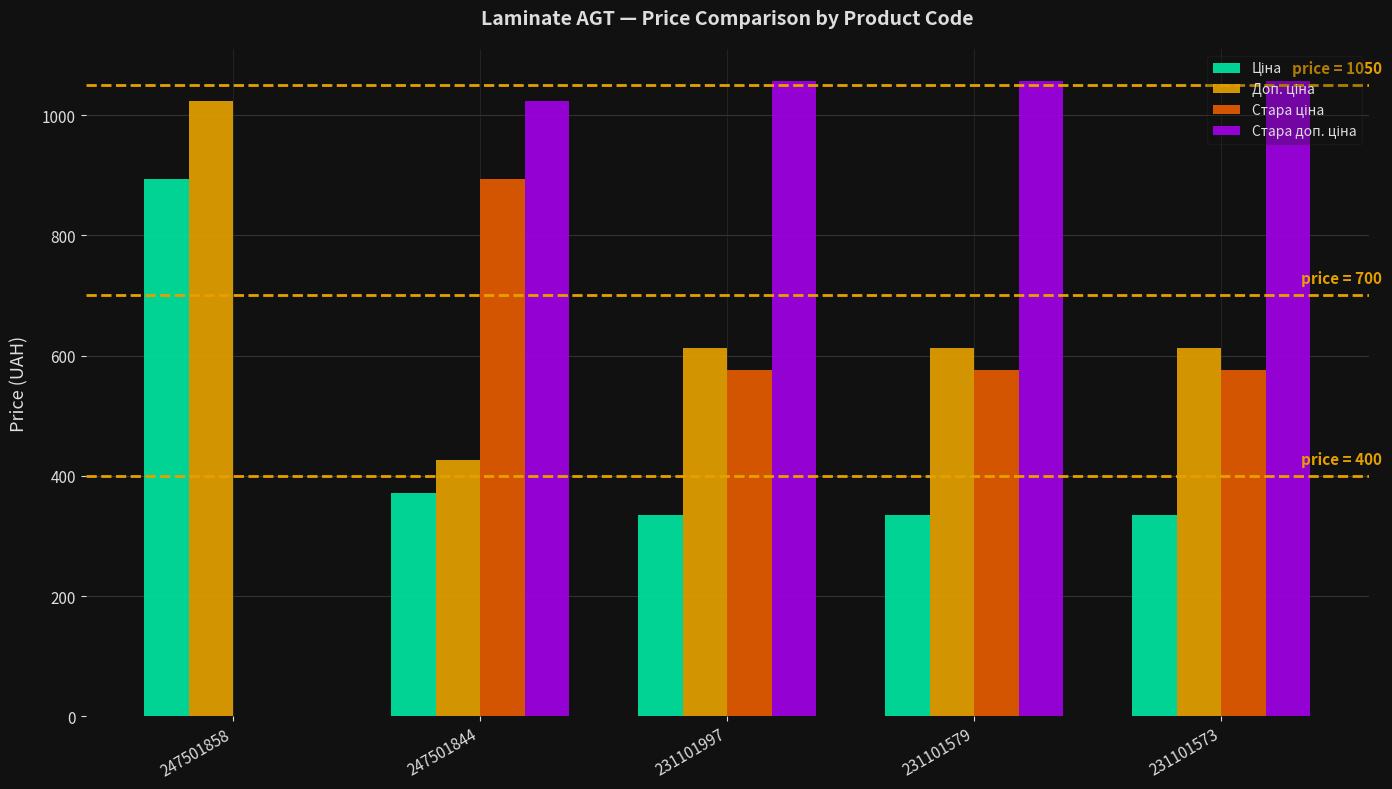

What is the greatest value displayed?

1057.2